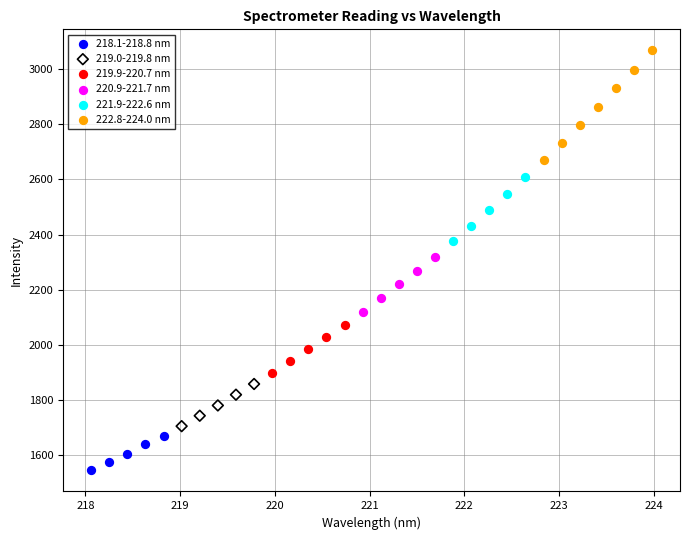

What are all the series names shown in the legend?

218.1-218.8 nm, 219.0-219.8 nm, 219.9-220.7 nm, 220.9-221.7 nm, 221.9-222.6 nm, 222.8-224.0 nm